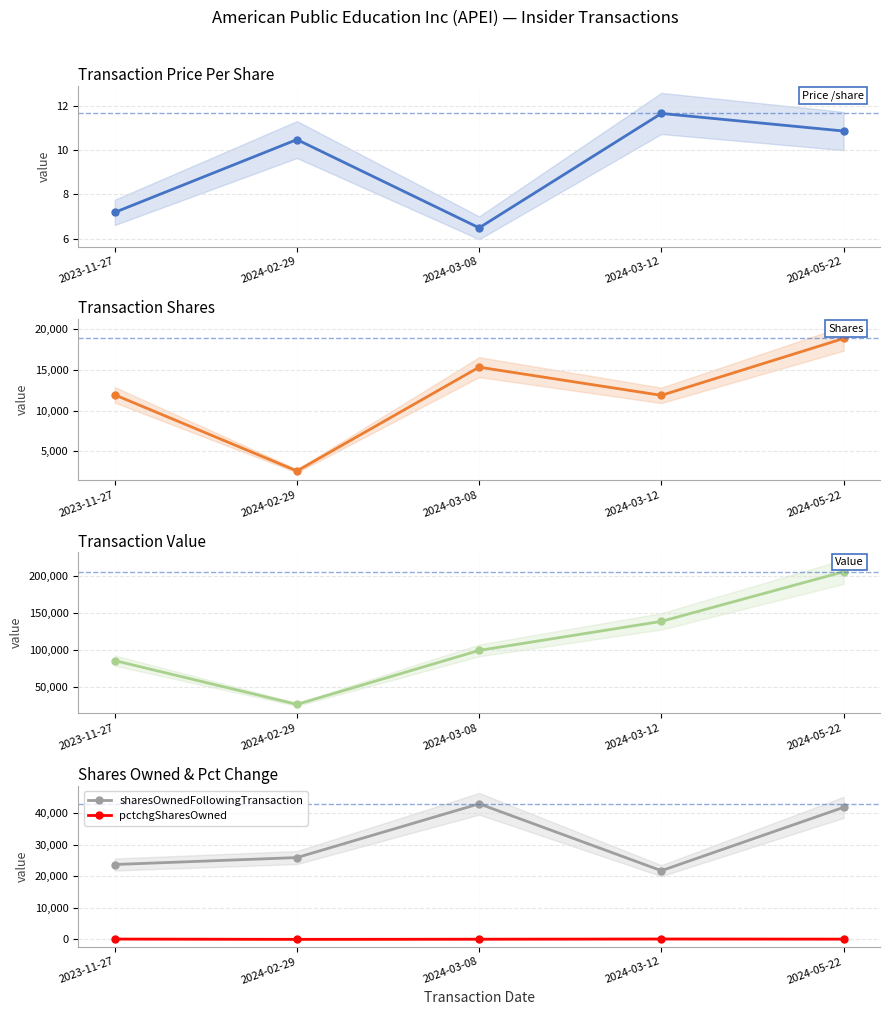

Reading left to right, extract all data points from this chart.

transactionPricePerShare: 7.2	10.5	6.5	11.7	10.9
transactionShares: 11938.0	2554.0	15350.0	11874.0	18883.0
transactionValue: 85785.0	26795.0	99542.0	138652.0	205446.0
sharesOwnedFollowingTransaction: 23694.0	25889.0	42908.0	21739.0	41783.0
pctchgSharesOwned: 102.0	11.0	56.0	120.0	82.0